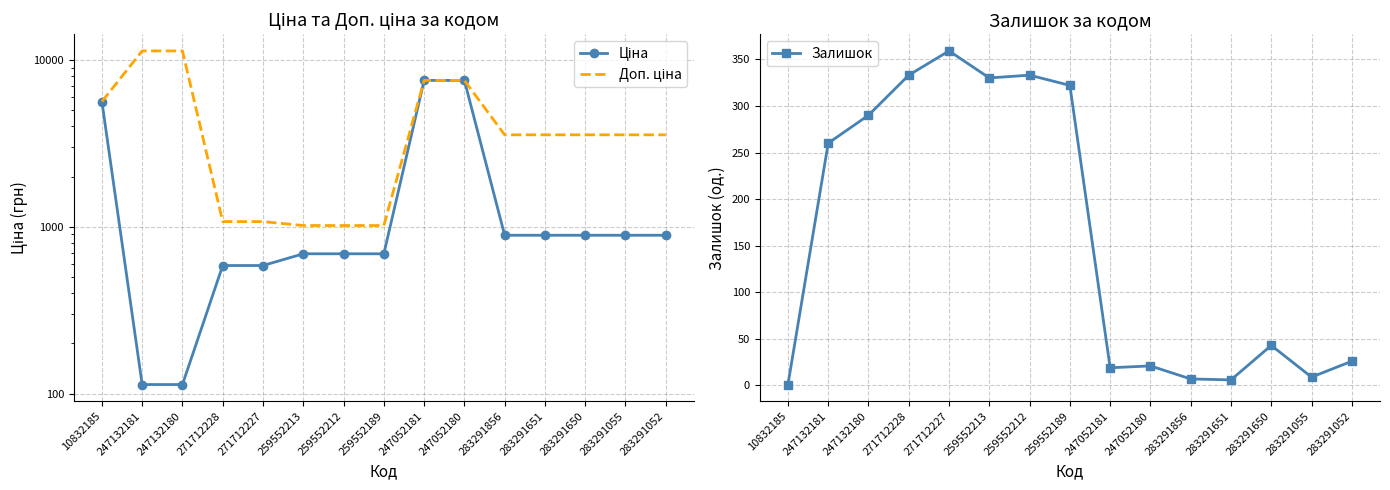

What is the value of the Залишок point at the 4th from the left?

333